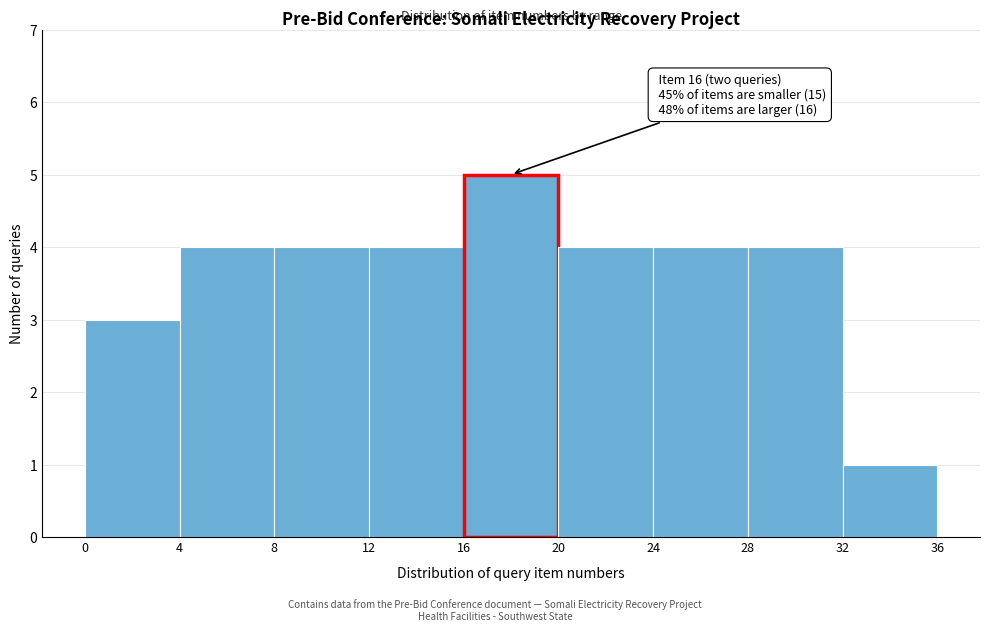

Which range on the x-axis has the tallest bar?

16 to 20